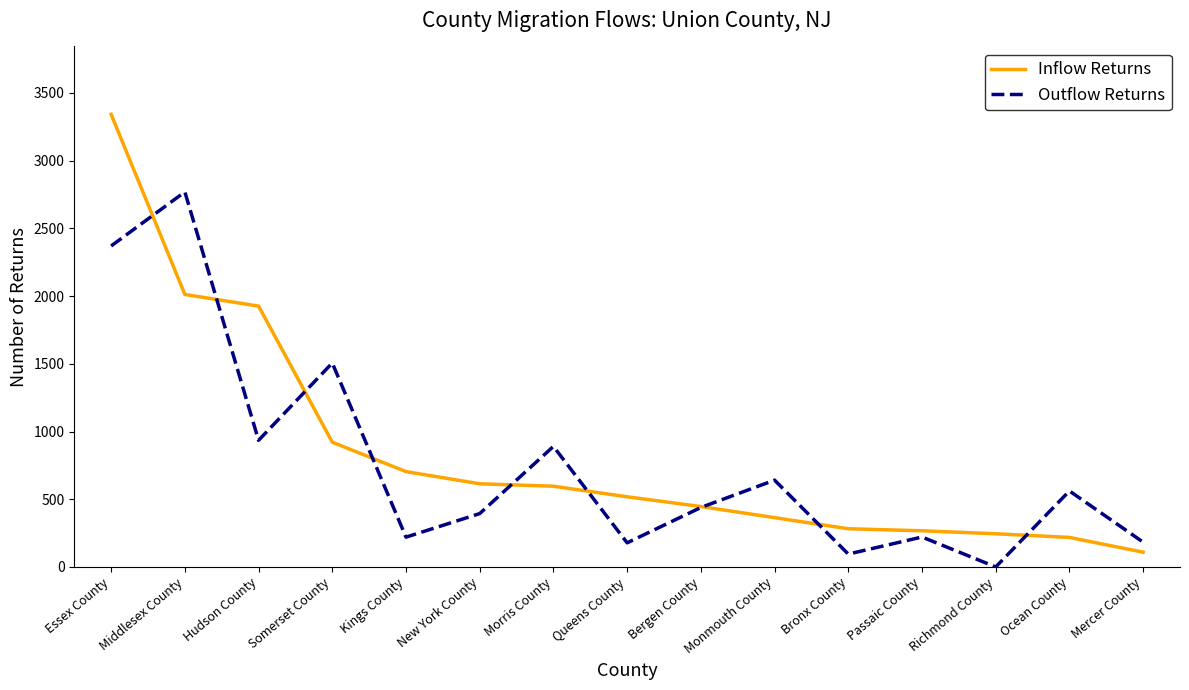

List the series in order of their peak value, highest first.

Inflow Returns, Outflow Returns